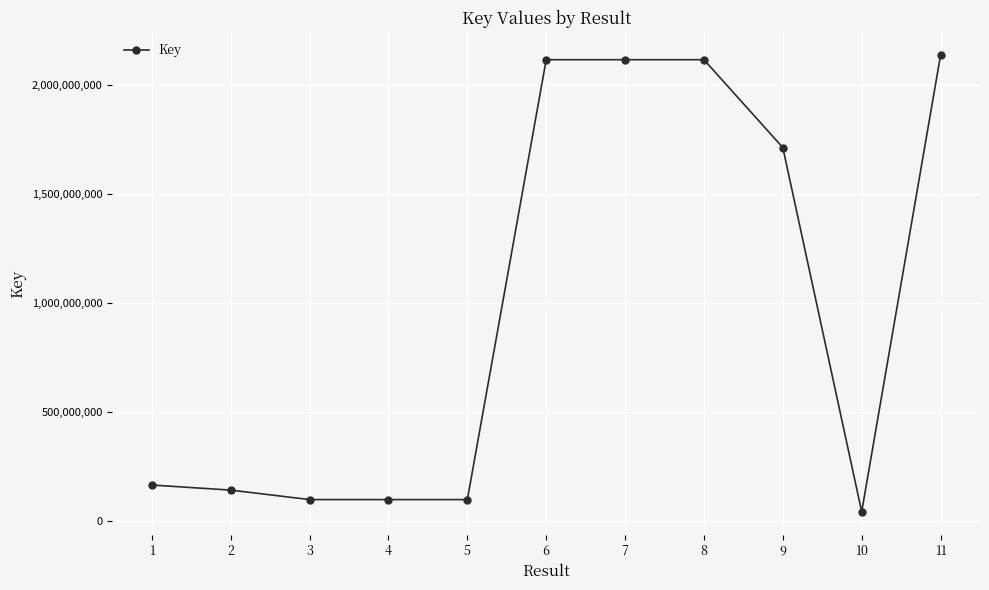

True or false: the data has more than 0 interior local peaks.

True